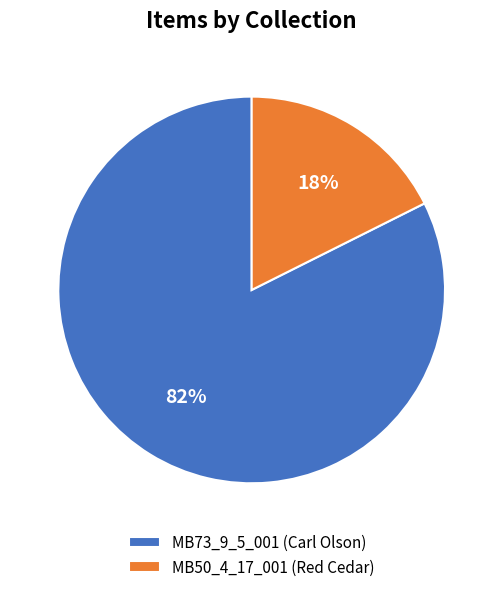

What is the largest slice in the pie chart?

MB73_9_5_001 (Carl Olson)